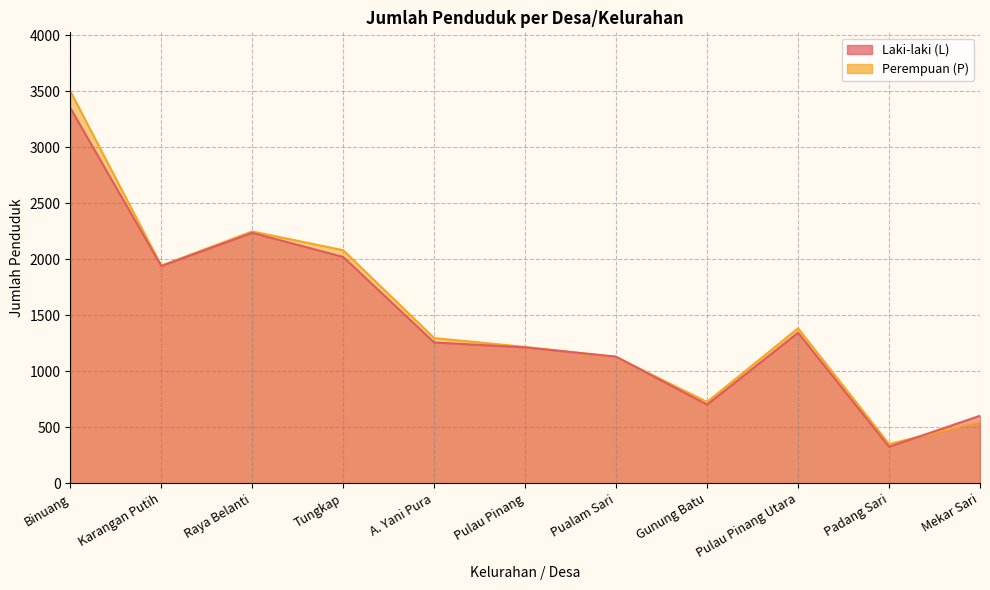

What is the sum of all Perempuan (P) values?

16417